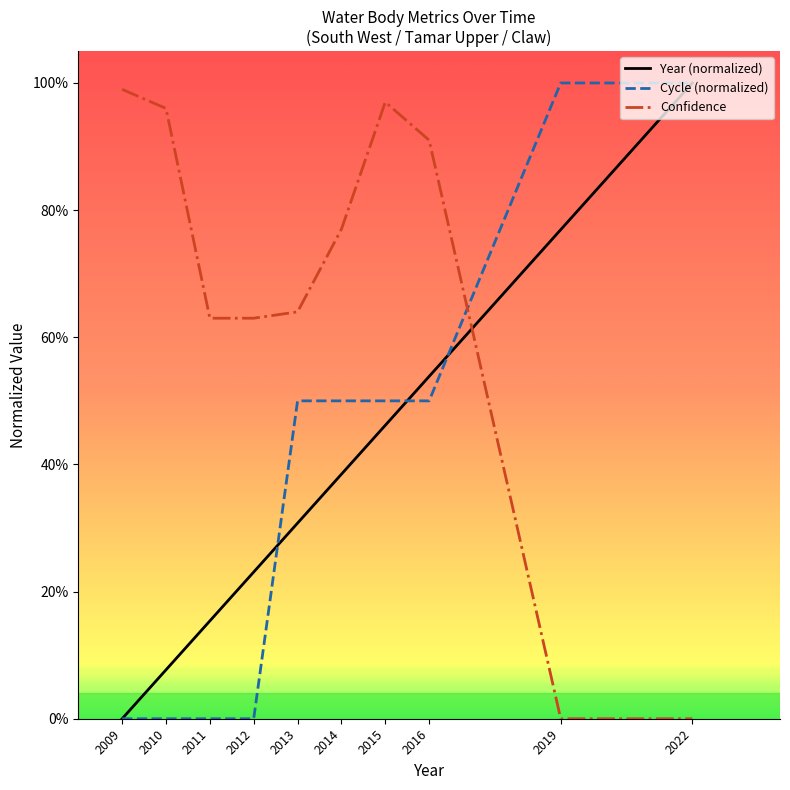

What is the value of the Confidence point at the 3rd from the left?

0.6